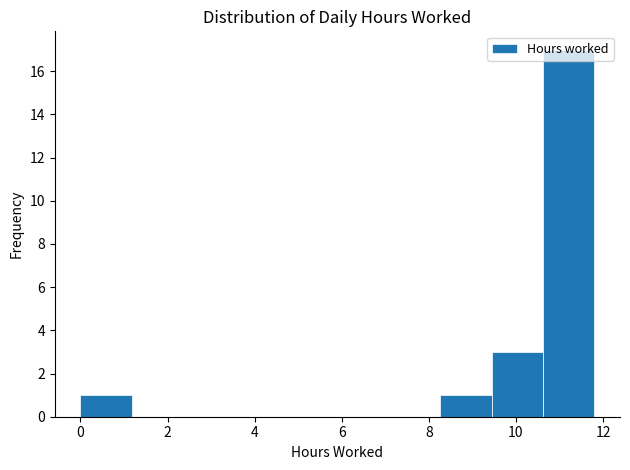

Reading left to right, list every bar in this chart as the range it spans on the x-axis followed by its height. Neither the bar edges nor the heights are printed on the chart, so give them approximately, as read against the axes.

0.00 to 1.18: 1
1.18 to 2.36: 0
2.36 to 3.54: 0
3.54 to 4.72: 0
4.72 to 5.90: 0
5.90 to 7.08: 0
7.08 to 8.26: 0
8.26 to 9.44: 1
9.44 to 10.62: 3
10.62 to 11.80: 17